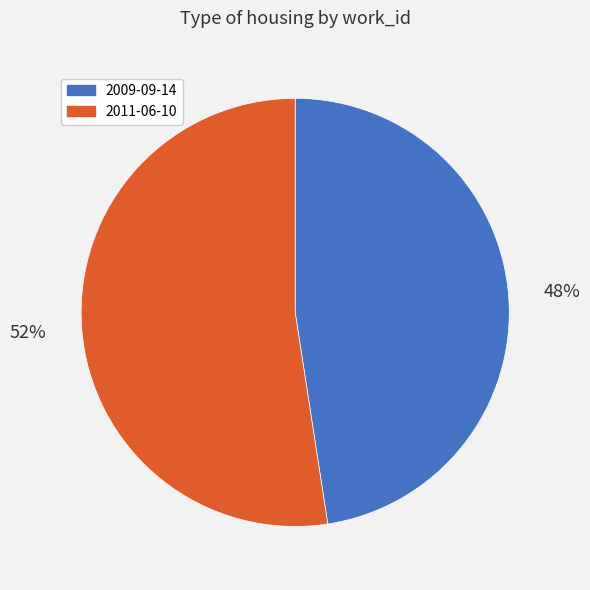

Is it true that 2009-09-14 is 55% of the pie?

False